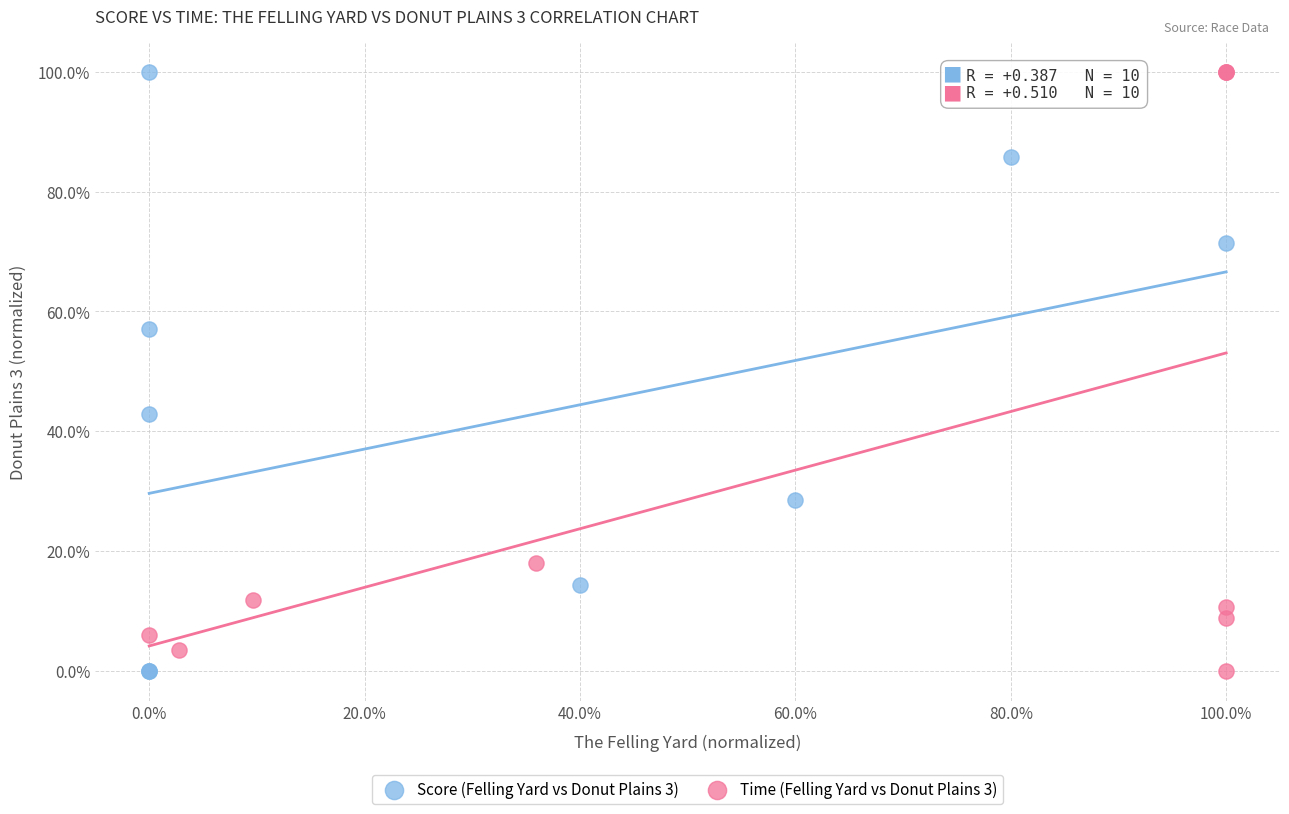

What are all the series names shown in the legend?

Score (Felling Yard vs Donut Plains 3), Time (Felling Yard vs Donut Plains 3)